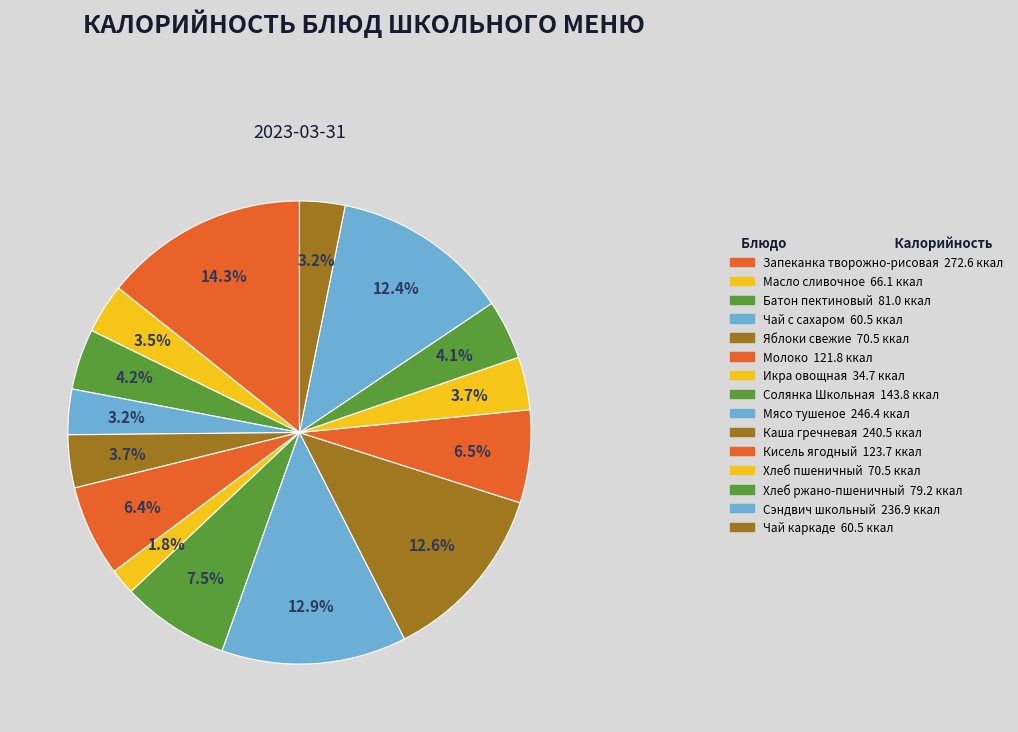

How many segments does this pie chart have?

15